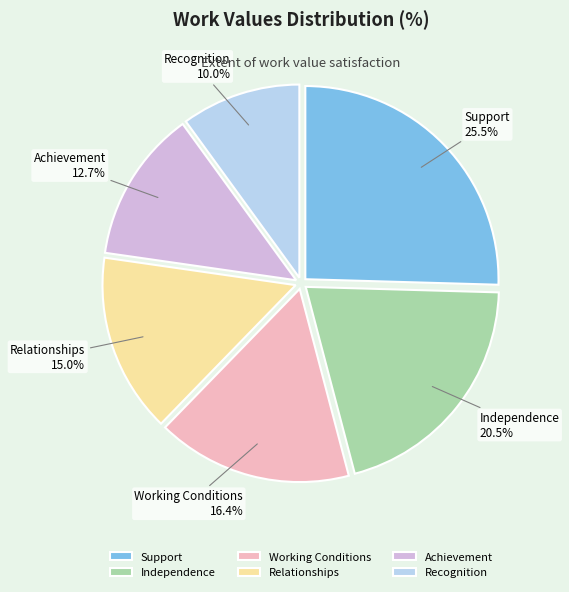

Combined, do Relationships and Recognition account for over 50%?

No